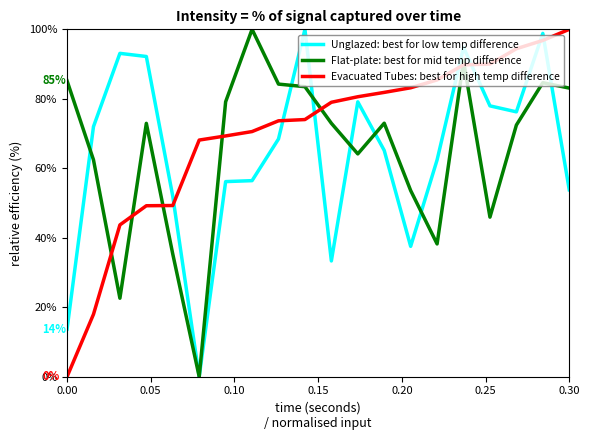

What is the maximum value shown in the chart?

100.0